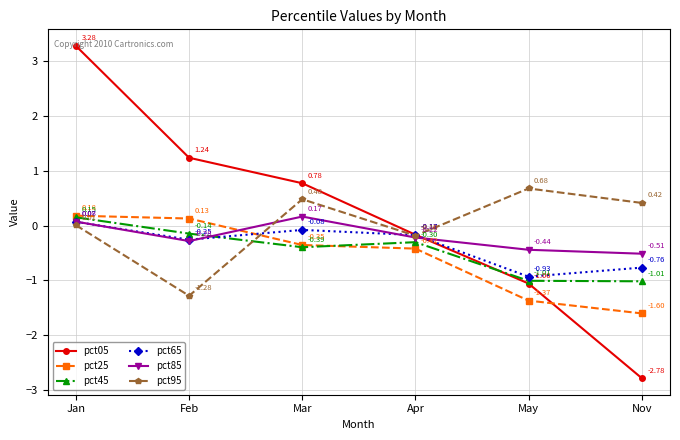

What is the total value across all series at May?

-4.1